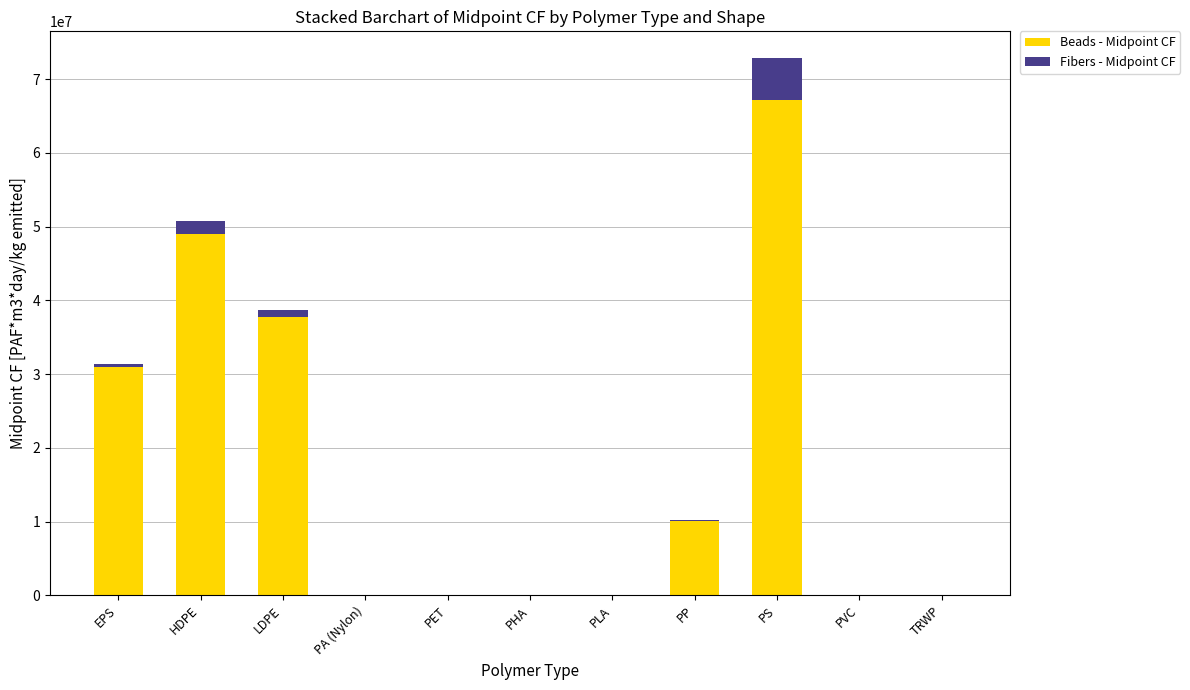

Which category has the highest value in the Beads - Midpoint CF series?

PS